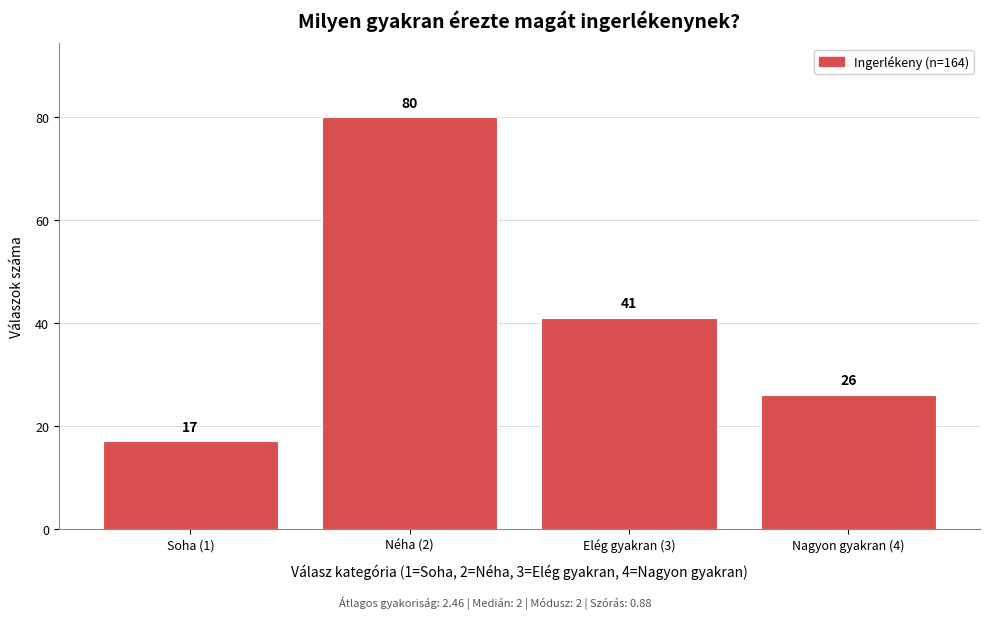

Reading right to left, extract all data points from this chart.

26	41	80	17